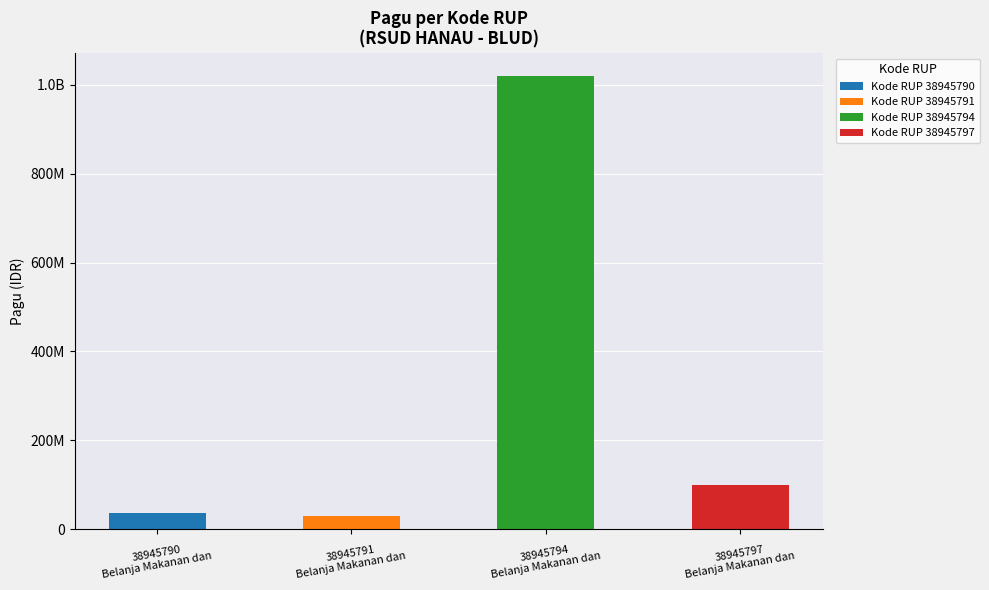

Reading left to right, list all the values displayed in this chart.

38945790=36000000	38945791=30000000	38945794=1020000000	38945797=100000000